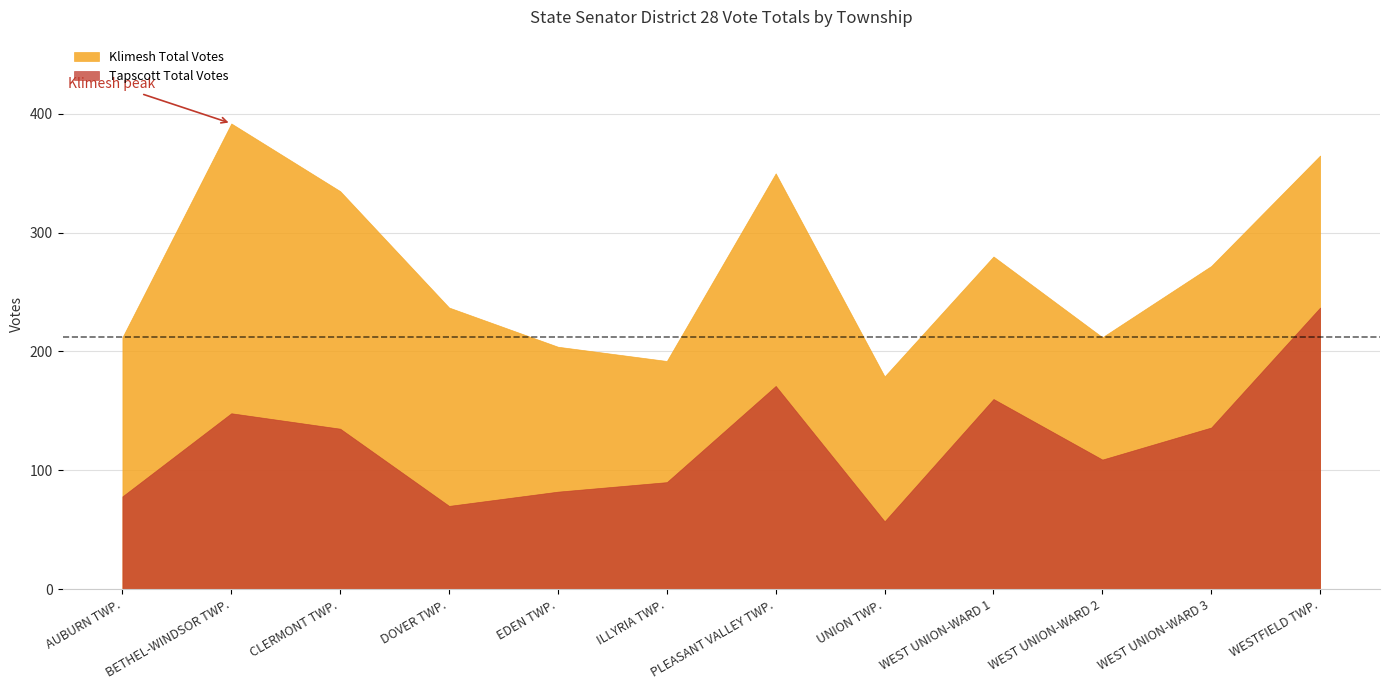

List the series in order of their peak value, highest first.

Klimesh Total Votes, Tapscott Total Votes